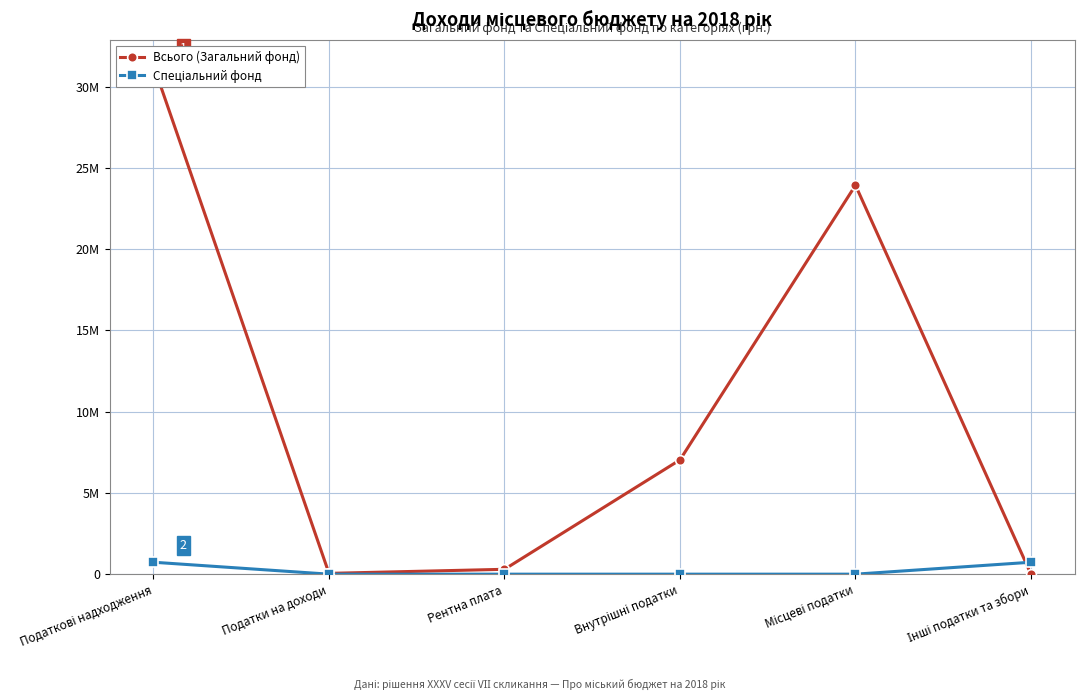

In Всього (Загальний фонд), how many points are lower than both neighbors (excluding endpoints)?

1